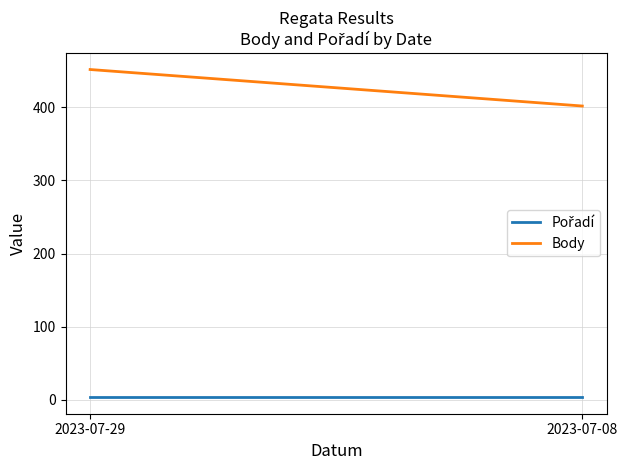

What is the difference between the Body values at 2023-07-29 and 2023-07-08?

50